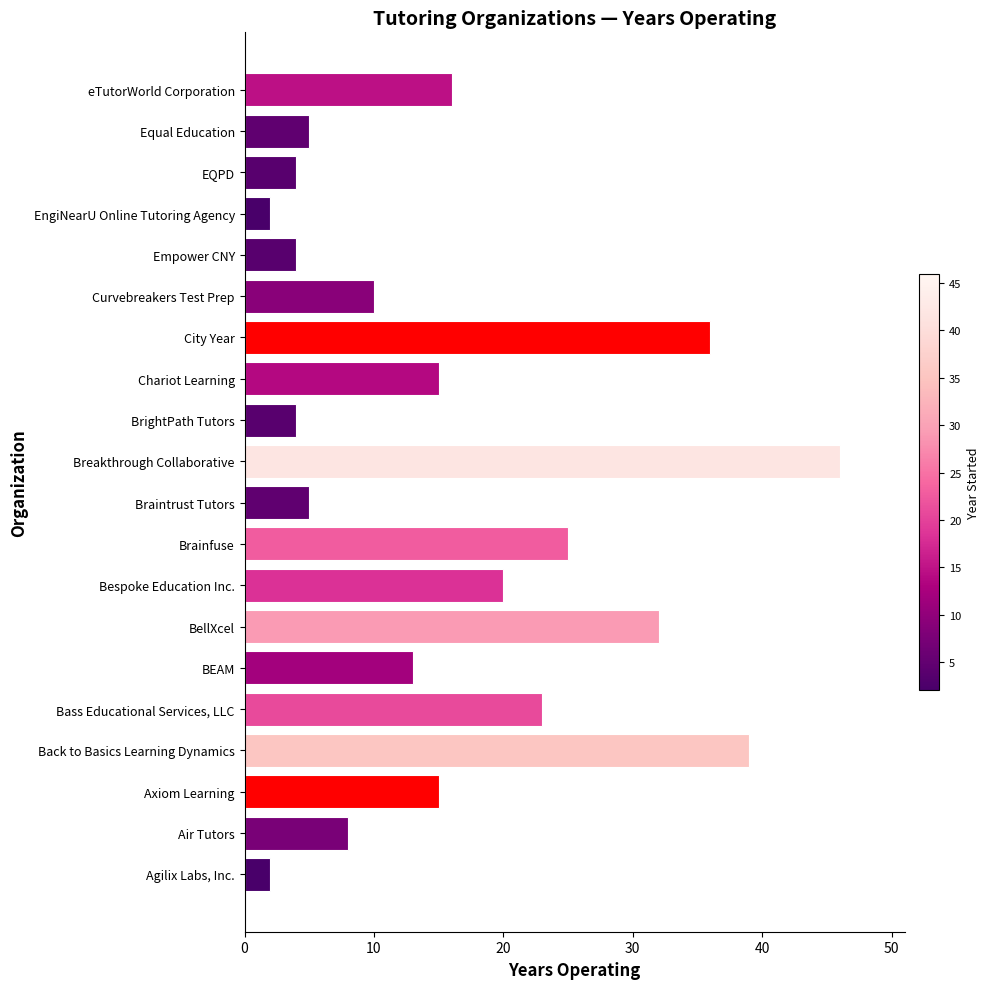

What is the difference between the maximum and minimum values?

44